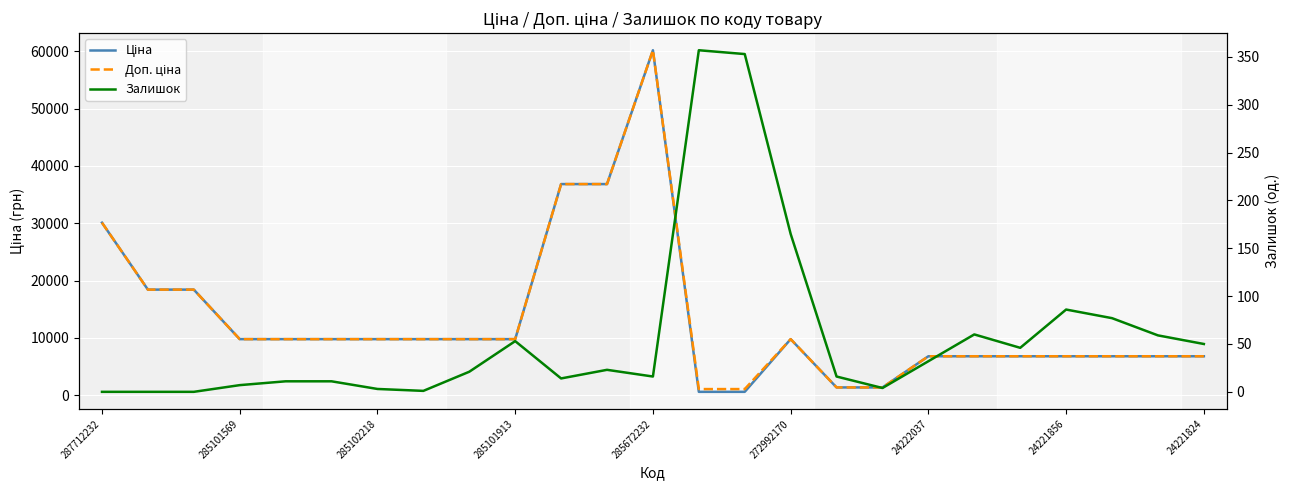

What is the sum of all Залишок values?

1465.0